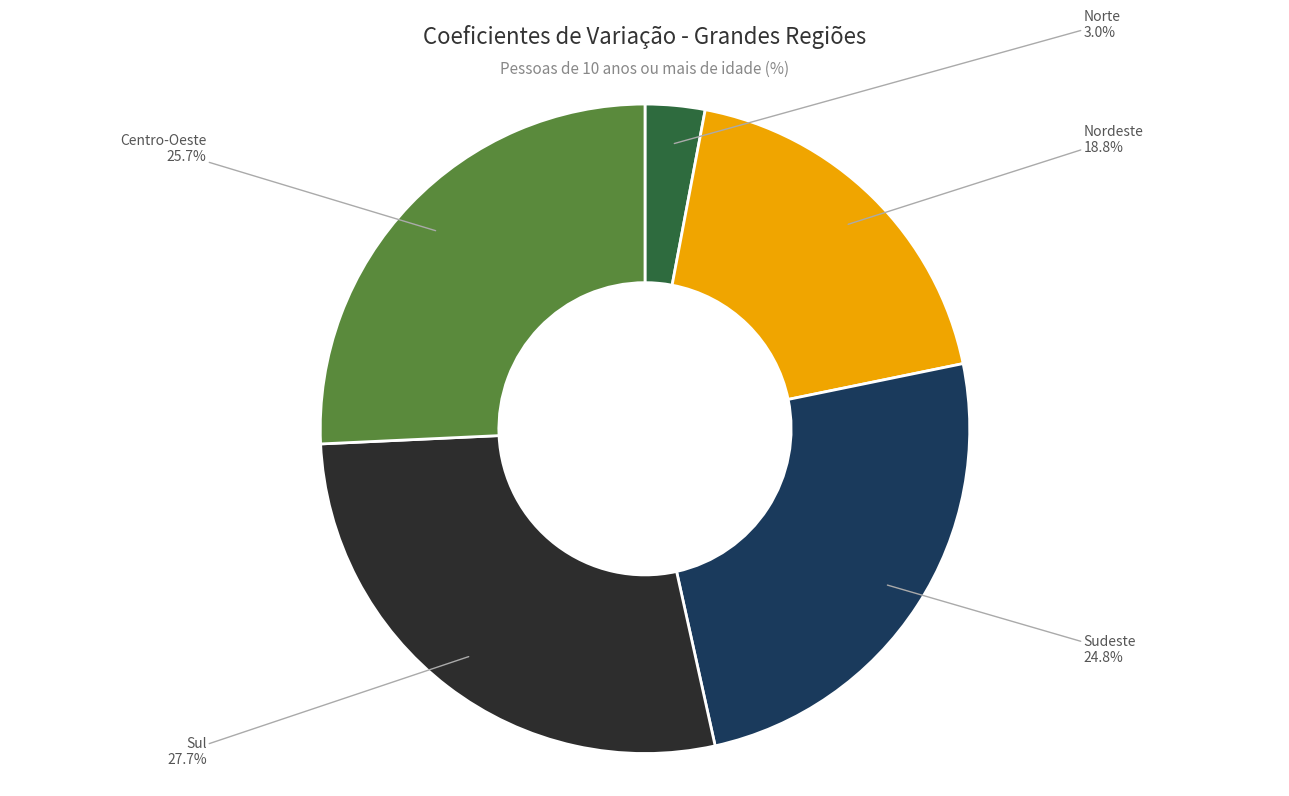

Which category has the smallest portion of the pie?

Norte